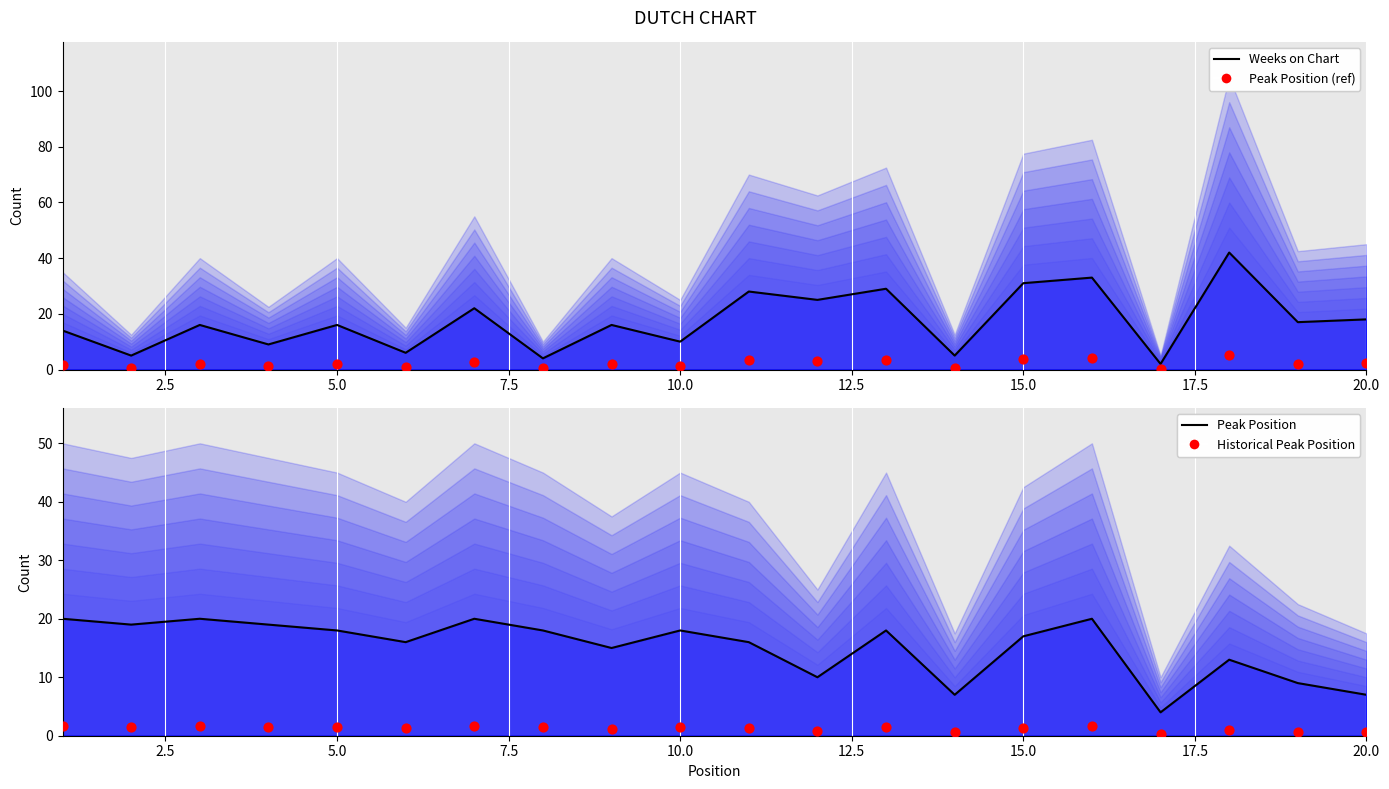

Which series contains the highest Y value?

Weeks on Chart